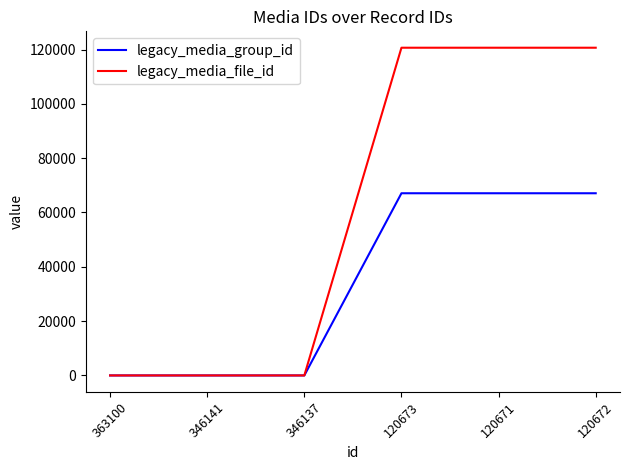

Between 363100 and 120671, which series saw the biggest shift?

legacy_media_file_id